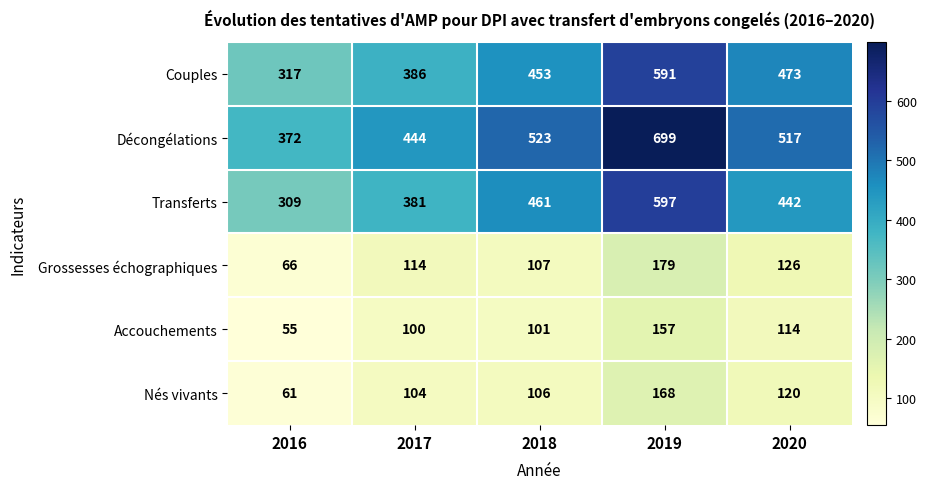

What is the difference between the Transferts values at 2018 and 2019?

136